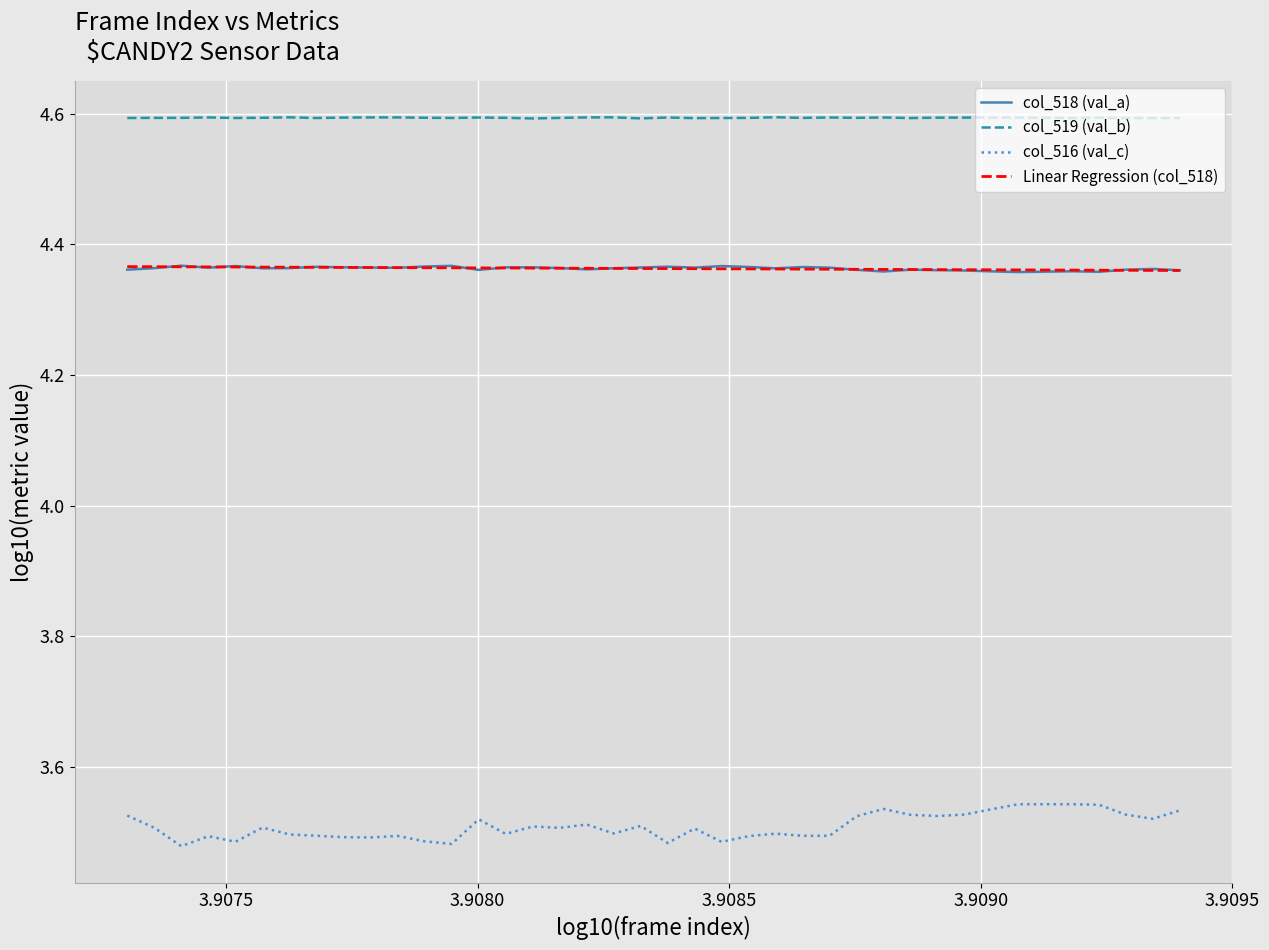

True or false: col_516 (val_c) and col_518 (val_a) cross at least once.

False